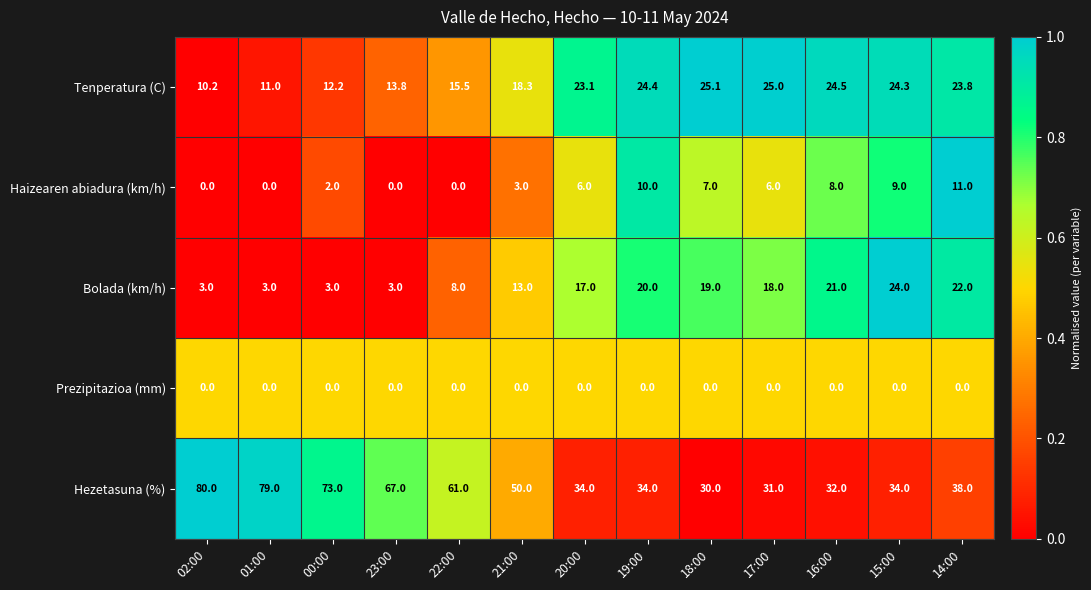

What is the maximum value for Hezetasuna (%)?

80.0